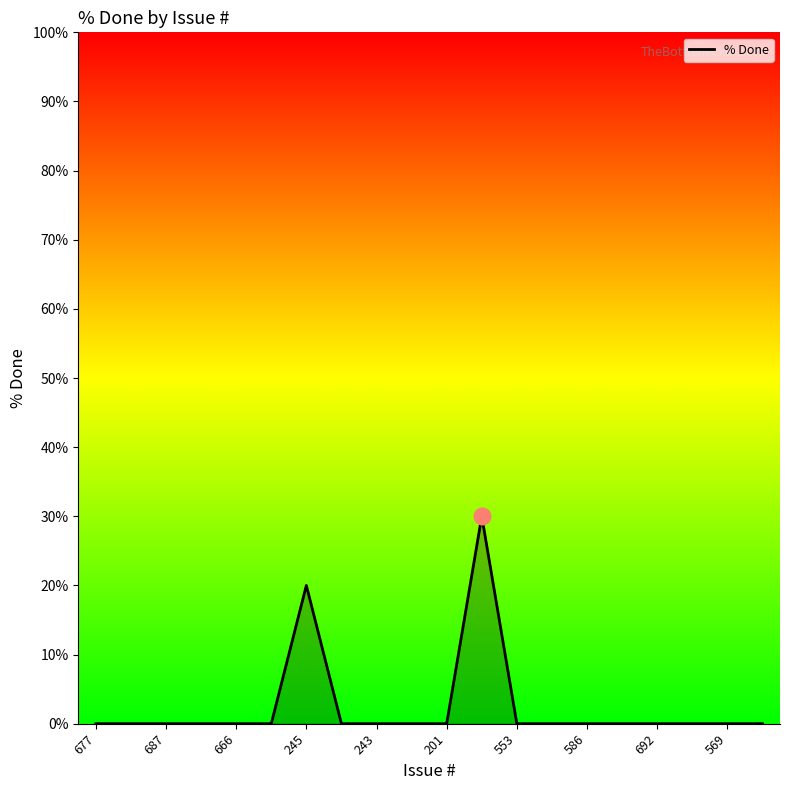

What is the maximum value shown in the chart?

30